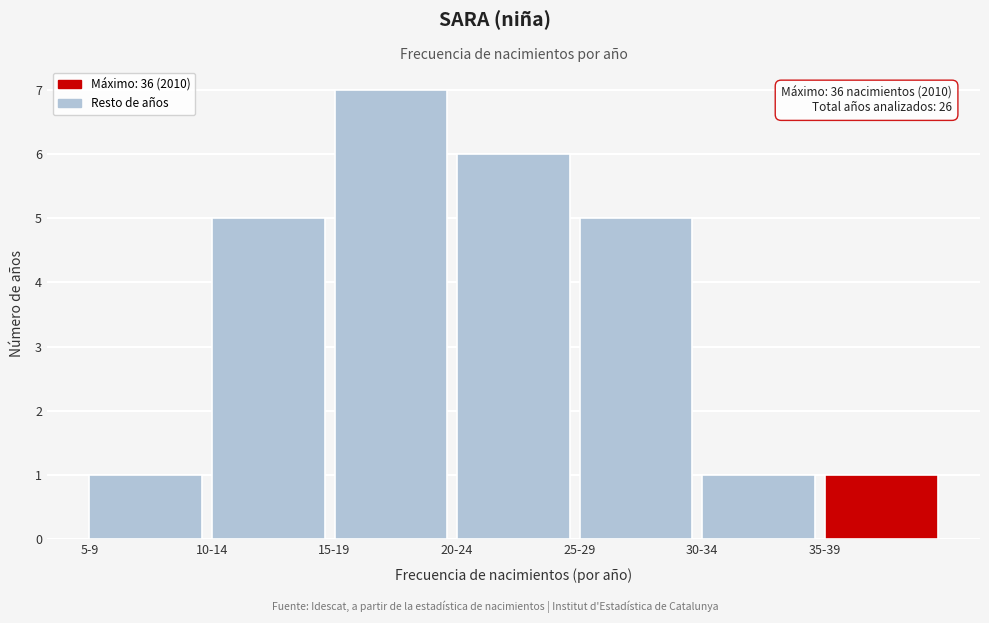

Reading left to right, extract all data points from this chart.

5-9=1	10-14=5	15-19=7	20-24=6	25-29=5	30-34=1	35-39=1